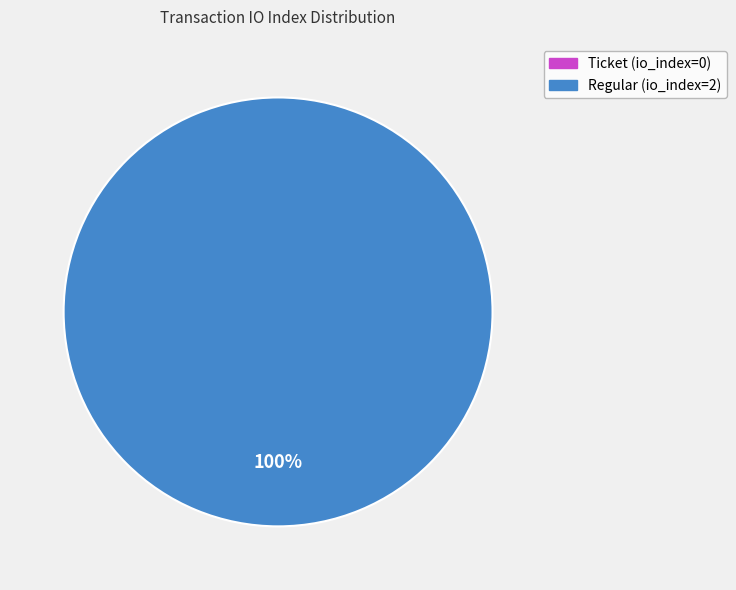

The Ticket (io_index=0) slice represents 1% of the pie. True or false?

False